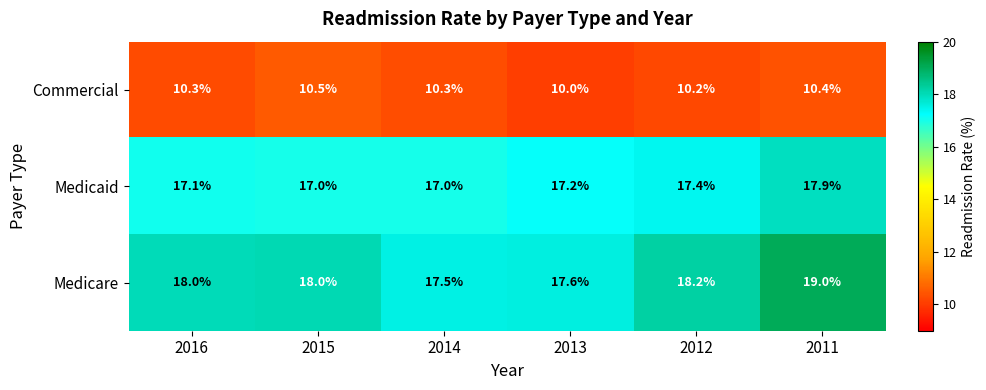

At how many categories does at least one series exceed 11?

6